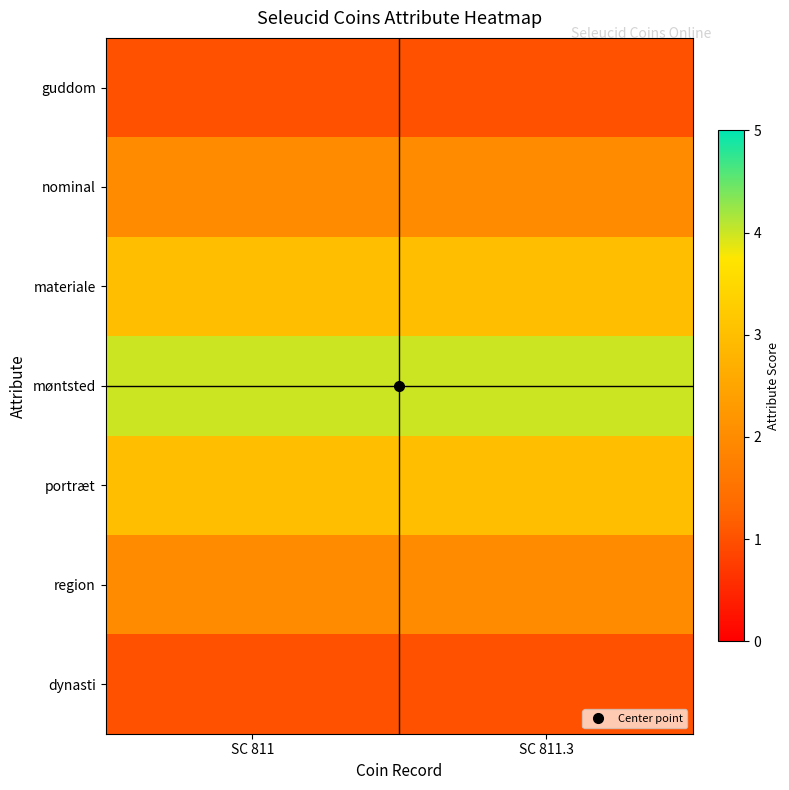

Which has a higher value, SC 811.3 or SC 811?

SC 811.3